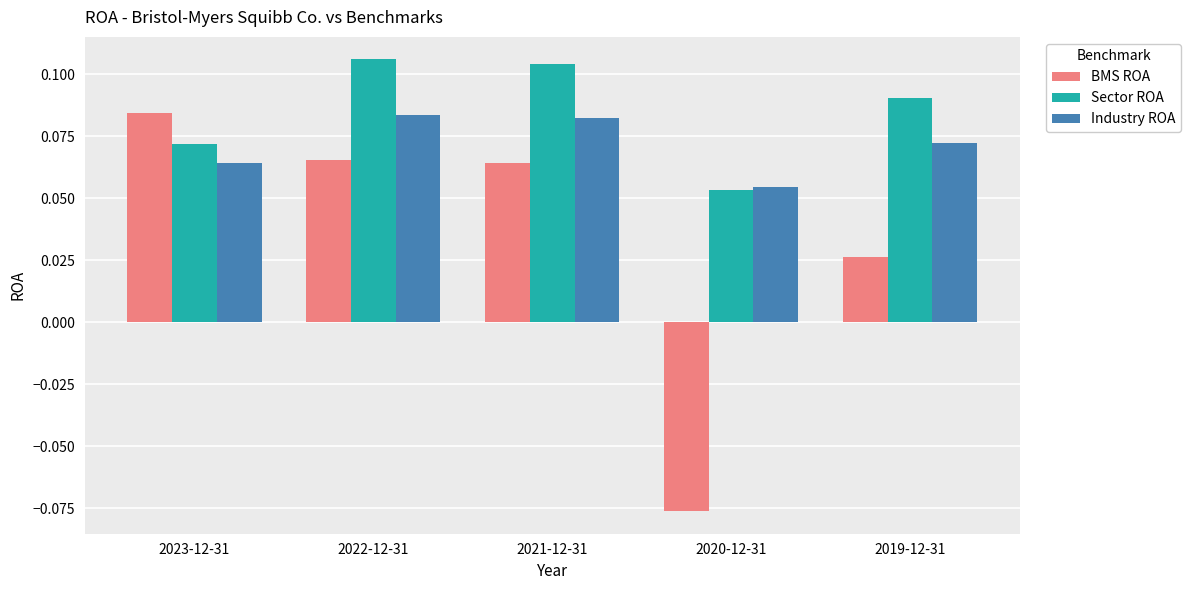

At which label does Sector ROA reach its peak?

2022-12-31